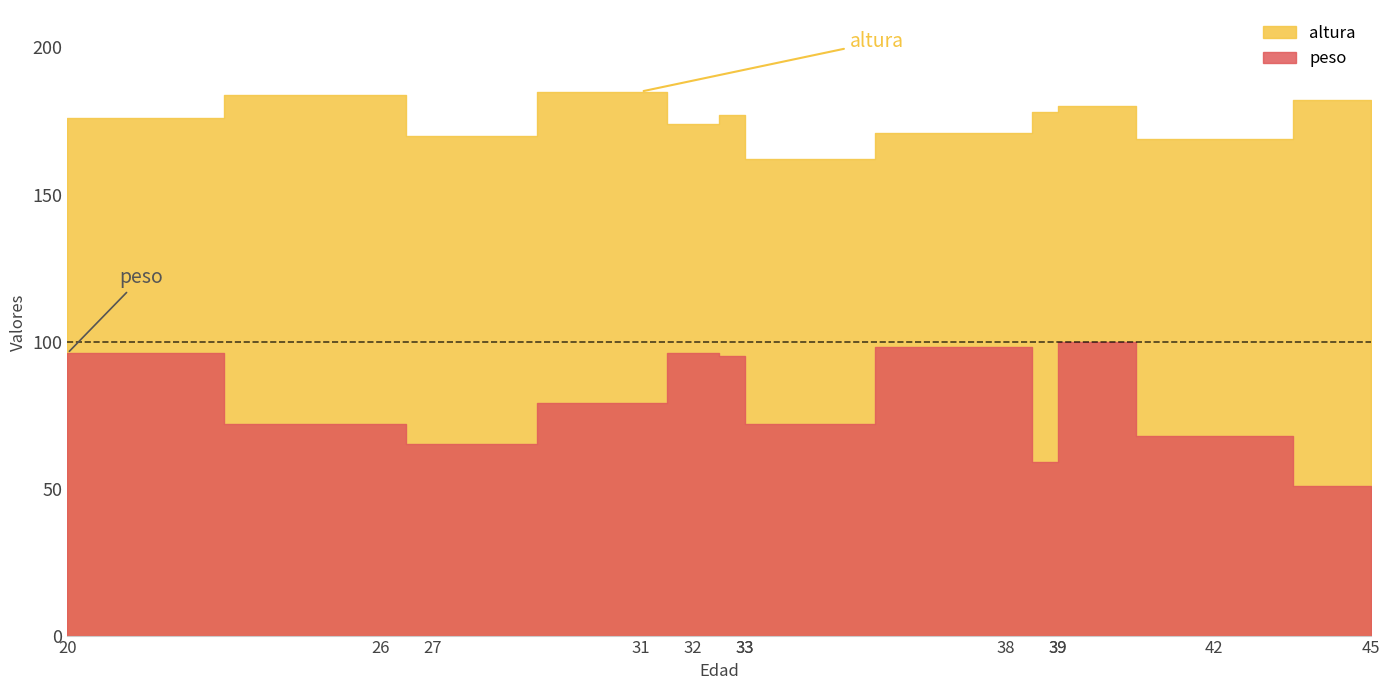

Which series has the largest total across all categories?

altura